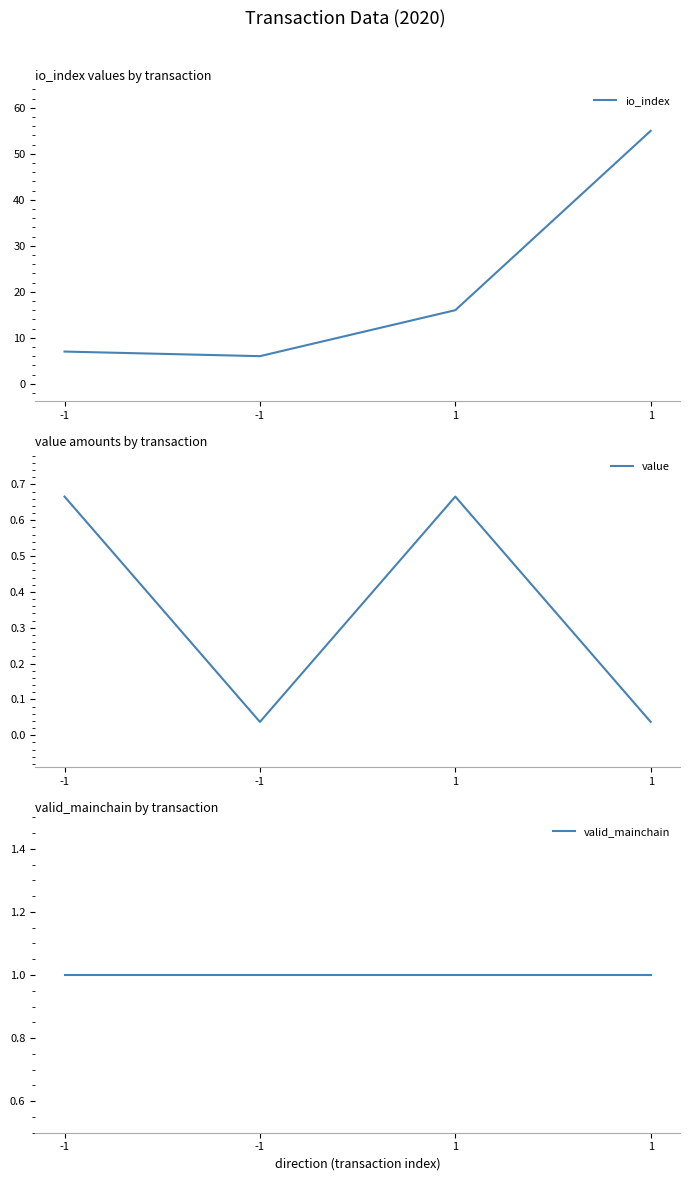

What is the value of the valid_mainchain point at the 2nd from the left?

1.0